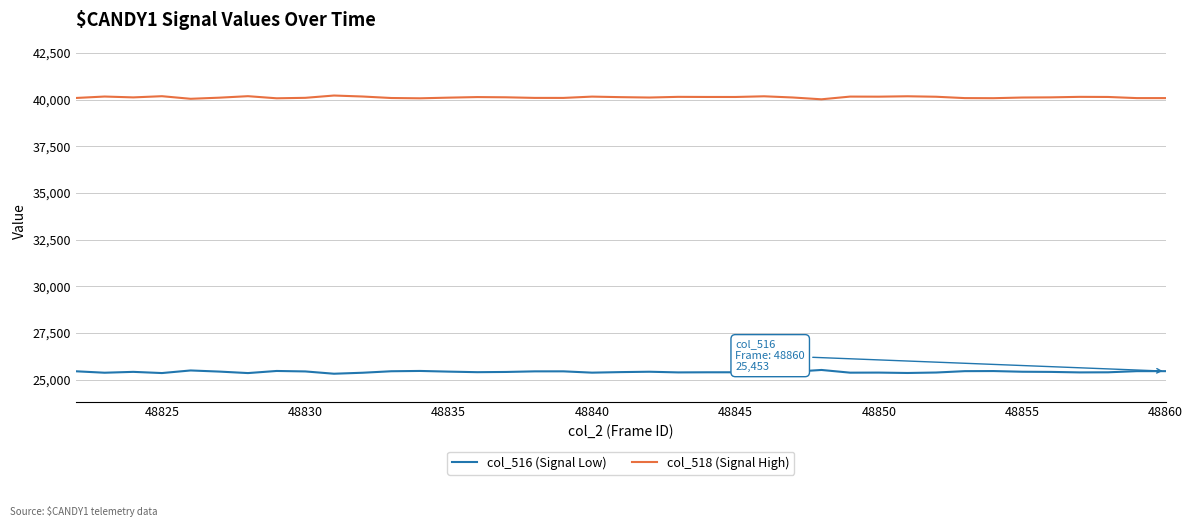

True or false: col_516 (Signal Low) and col_518 (Signal High) intersect in this chart.

False